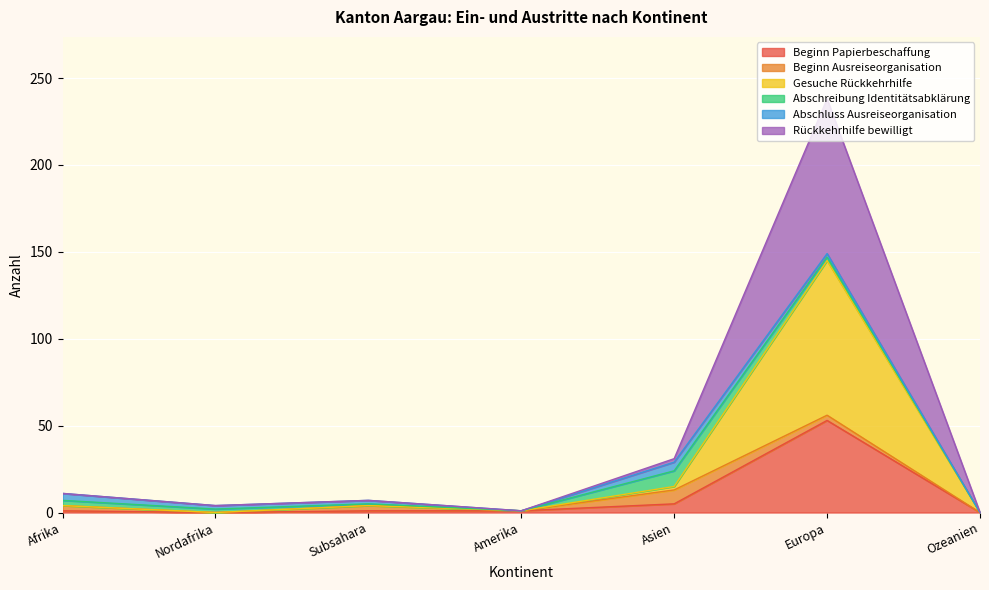

How many categories are shown in the chart?

7